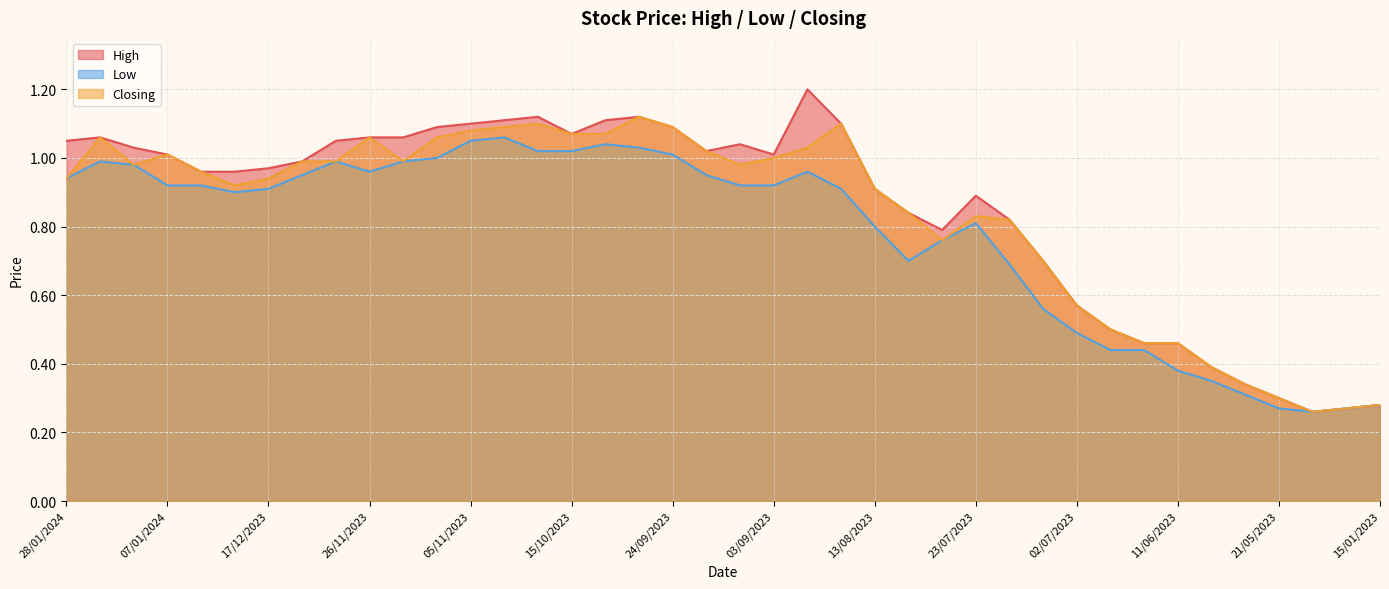

What are all the series names shown in the legend?

High, Low, Closing